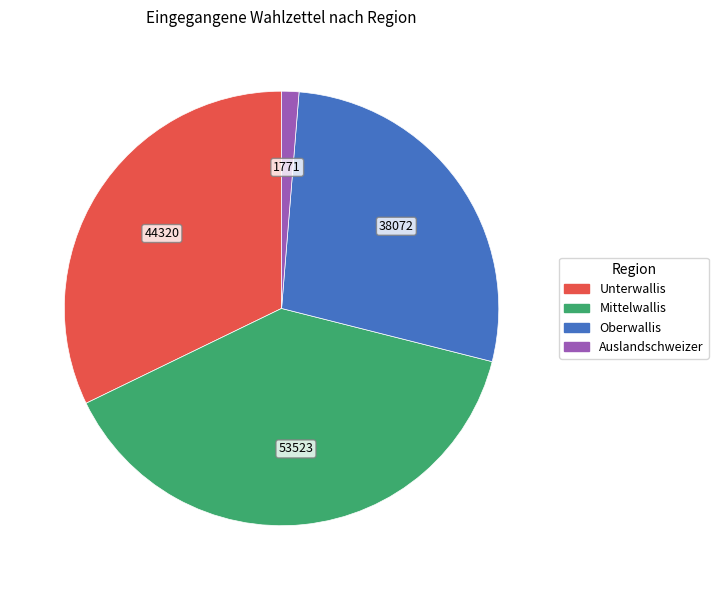

Between Mittelwallis and Auslandschweizer, which is larger?

Mittelwallis